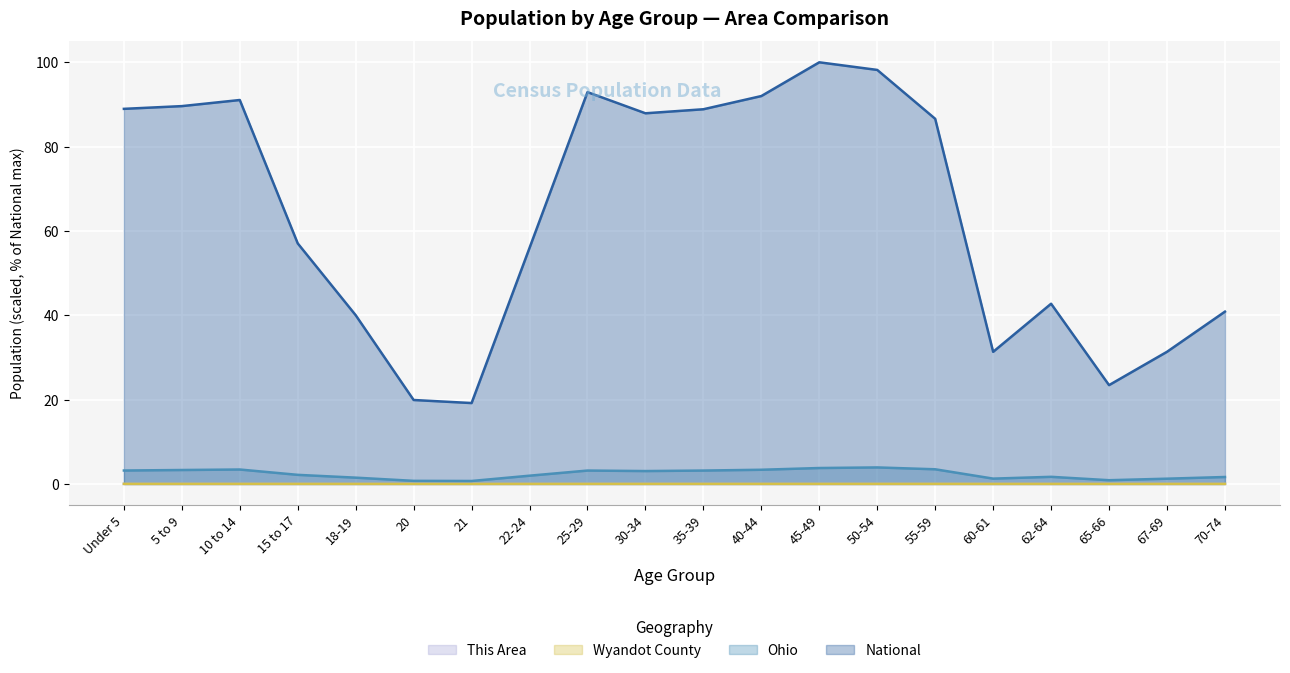

Between 30-34 and 50-54, which series saw the biggest shift?

National